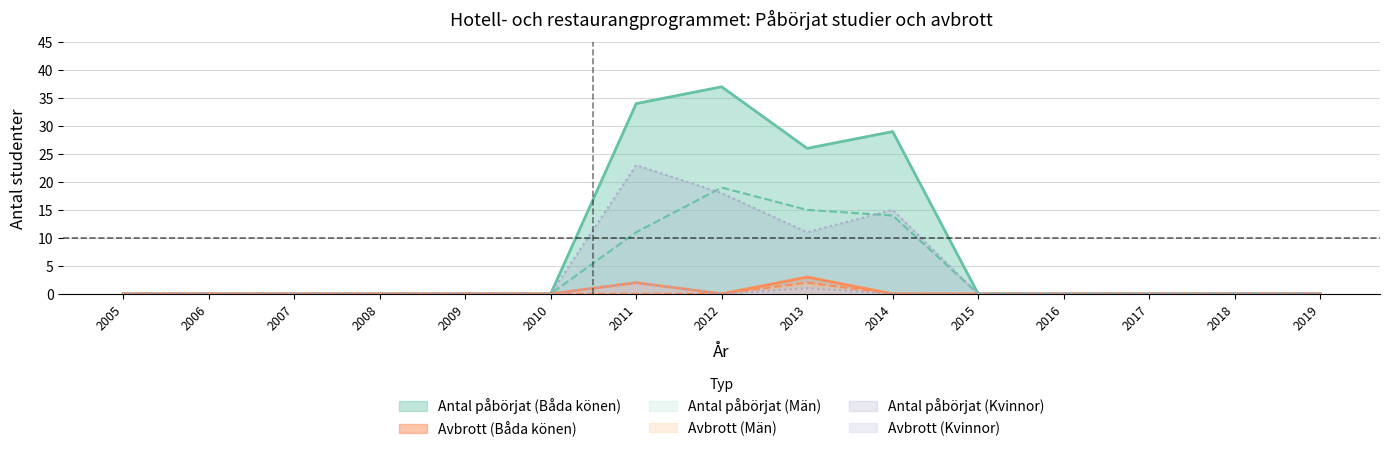

True or false: Avbrott (Kvinnor) and Antal påbörjat (Män) cross at least once.

False